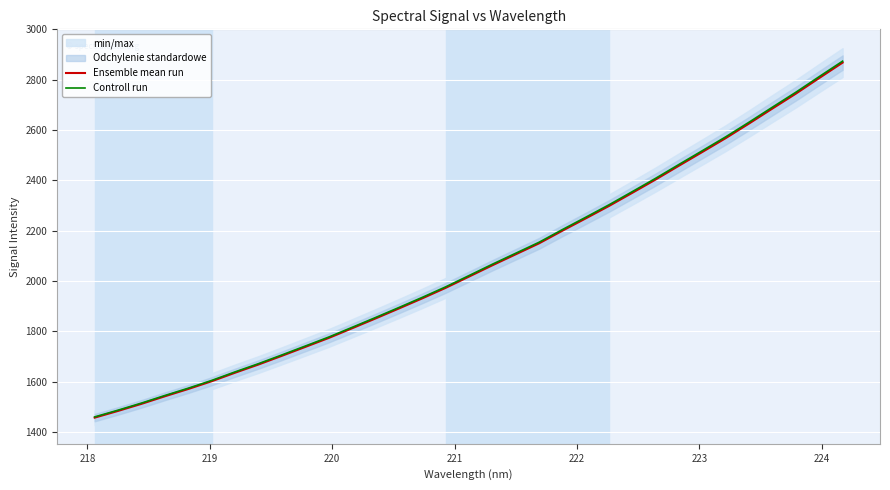

What is the lowest value of the Ensemble mean run series?

1456.9